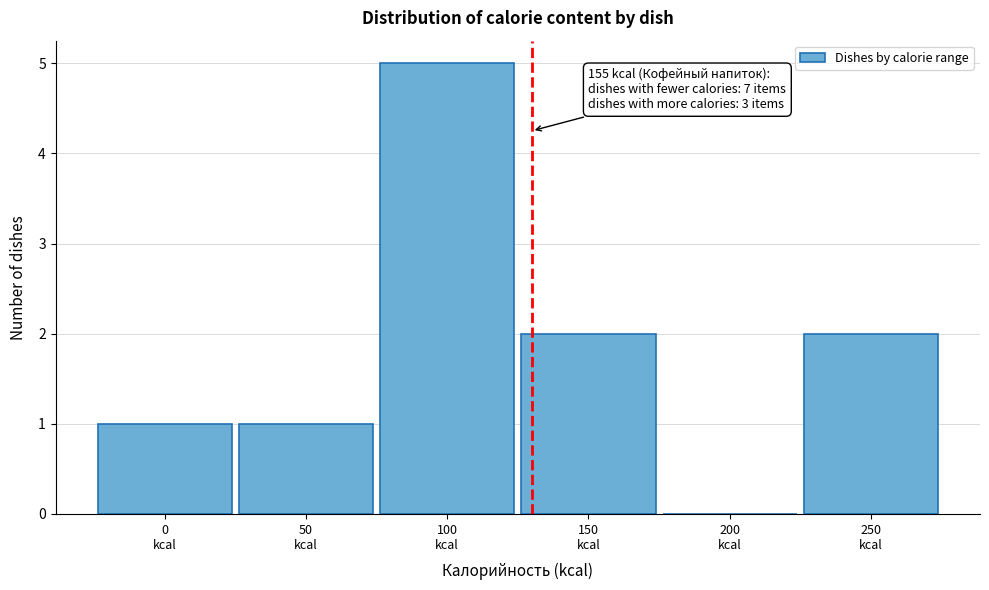

What is the greatest value displayed?

5